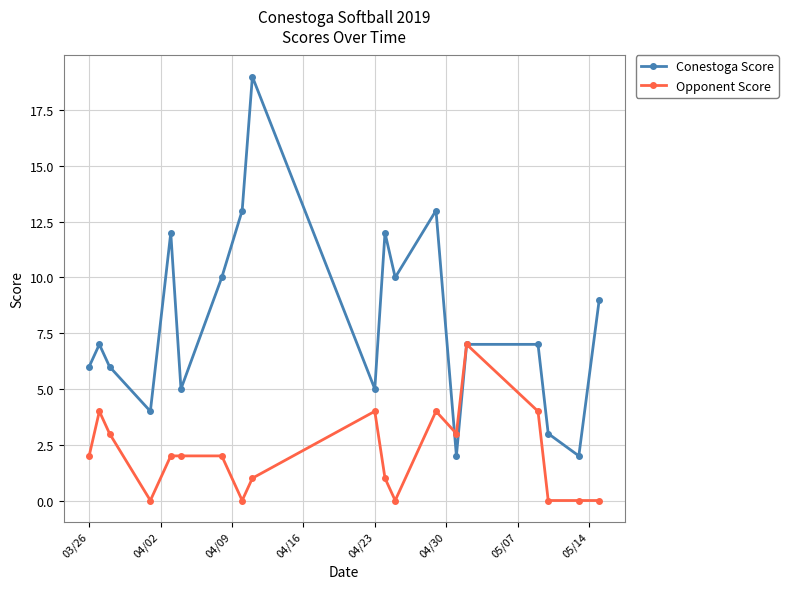

At how many categories does at least one series exceed 15?

1